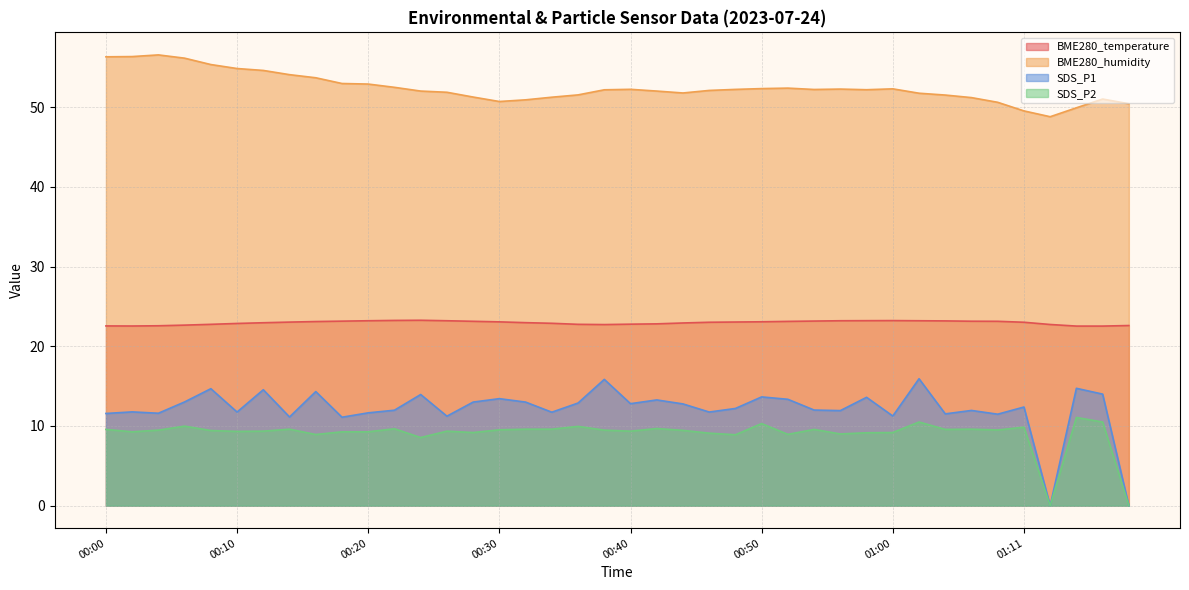

True or false: SDS_P1 and SDS_P2 cross at least once.

False